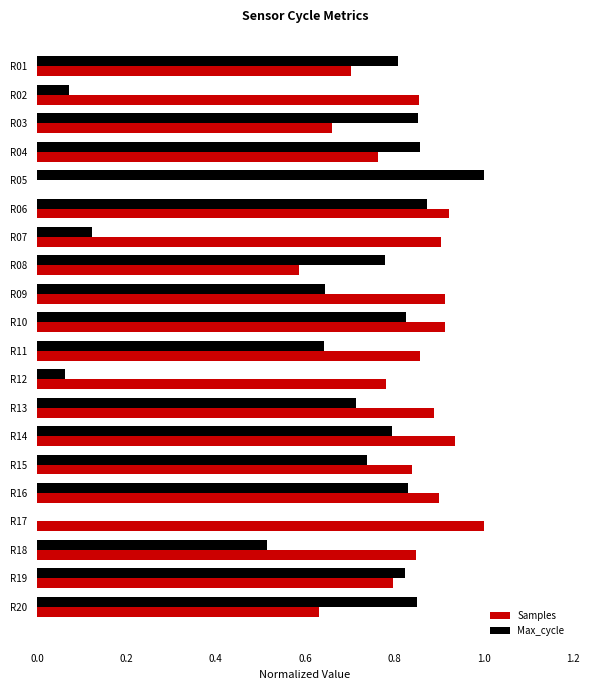

Which category has the highest value in the Max_cycle series?

R05